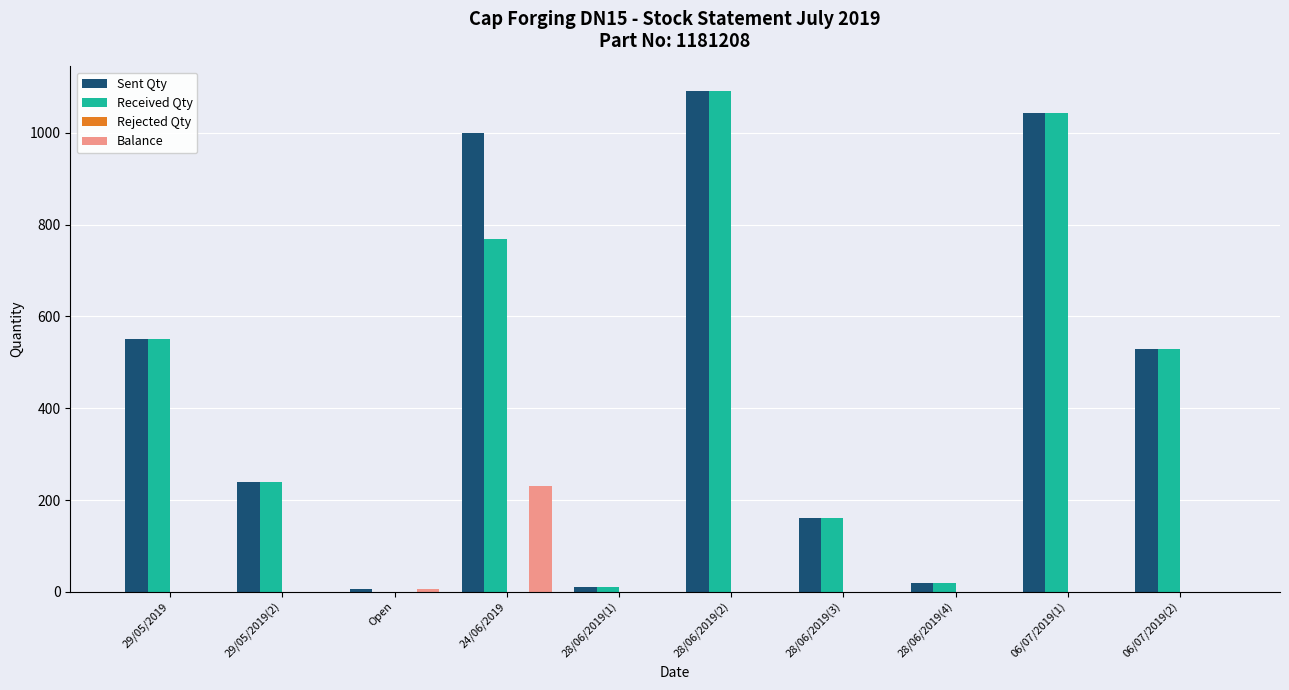

What is the sum of all Balance values?

237